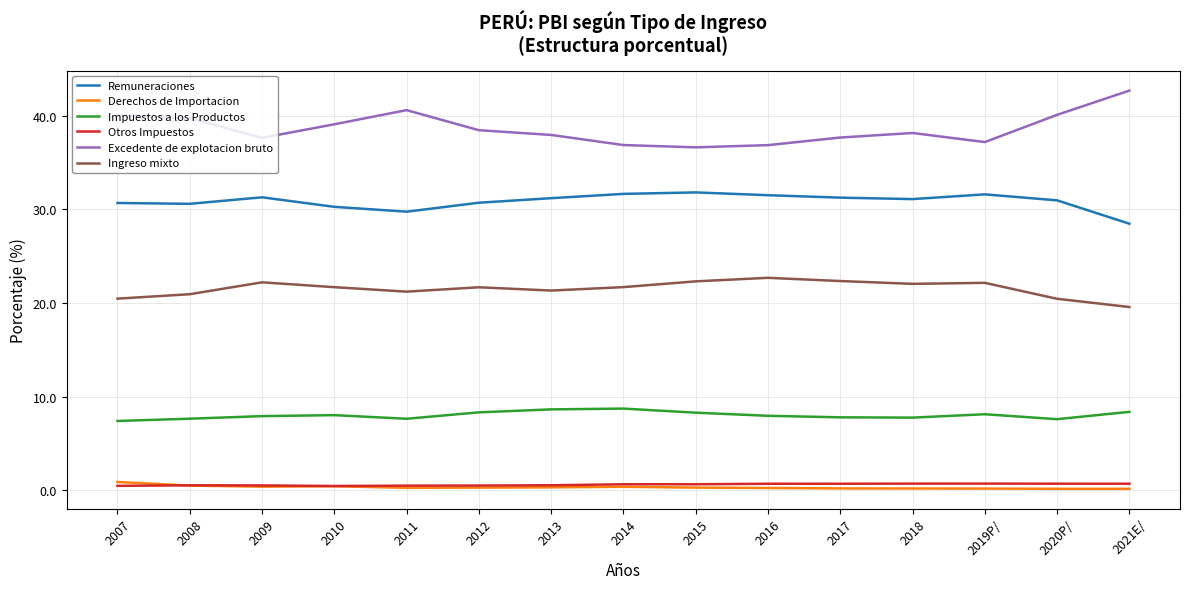

At which label does Excedente de explotacion bruto reach its peak?

2021E/